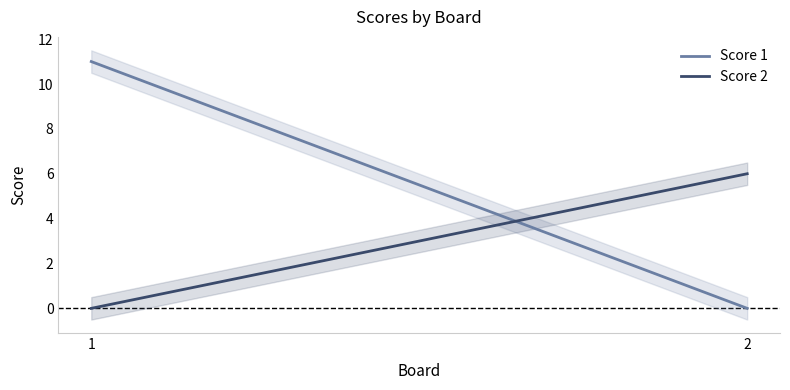

At how many categories does at least one series exceed 3?

2